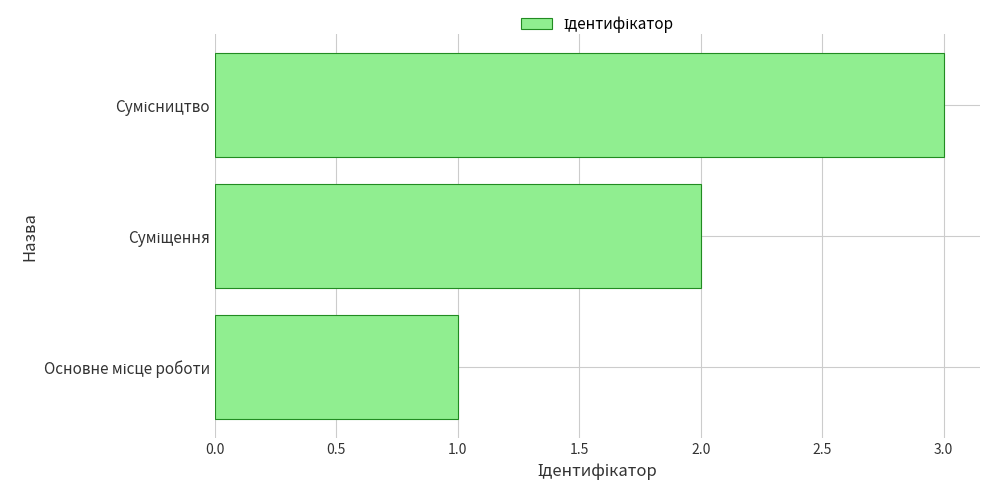

What is the maximum value shown in the chart?

3